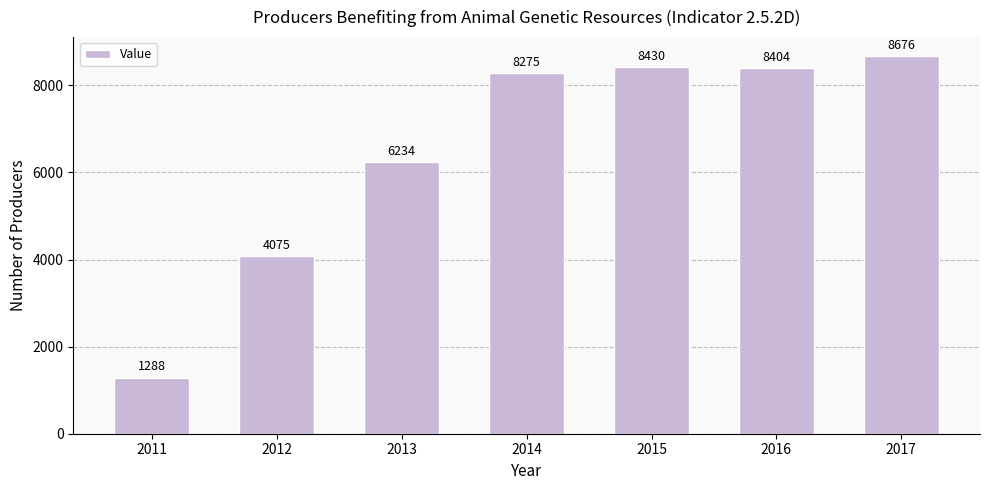

What is the ratio of the value at 2017 to the value at 2013?

1.4